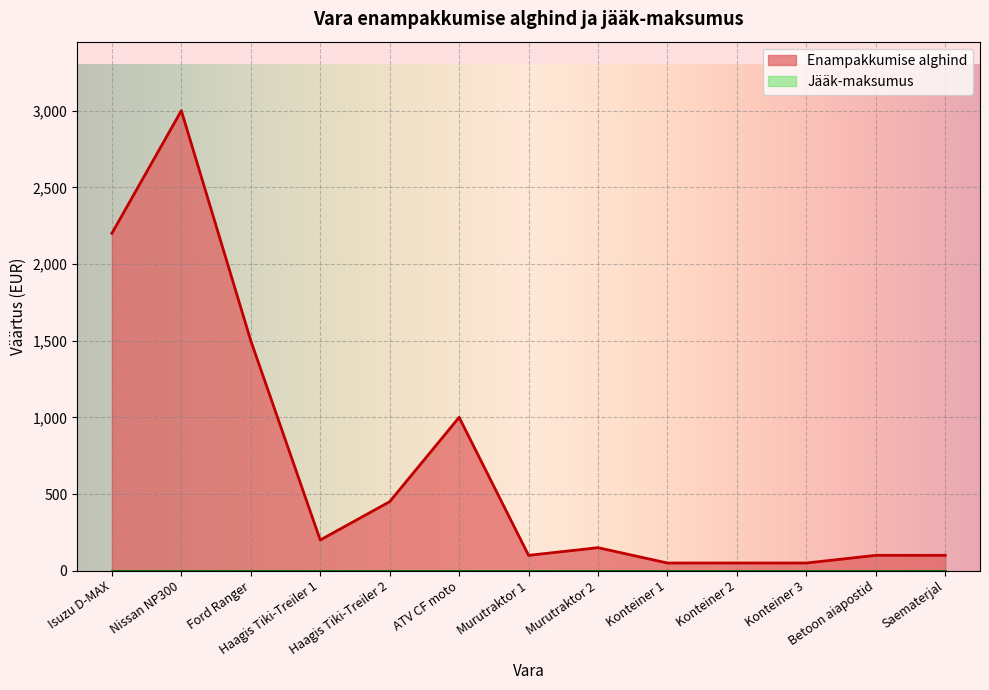

What position from the left is Konteiner 3?

11